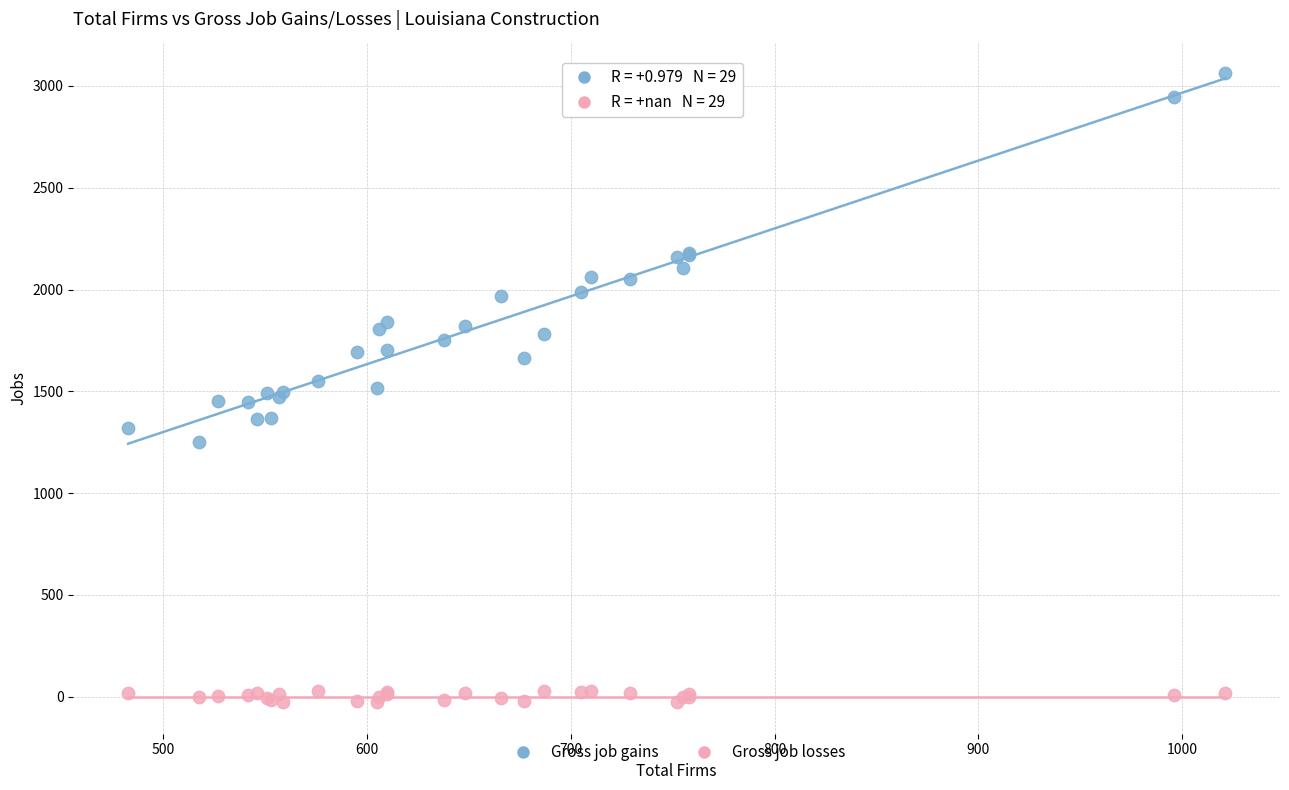

Which series has the largest Y range (max minus min)?

Gross job gains